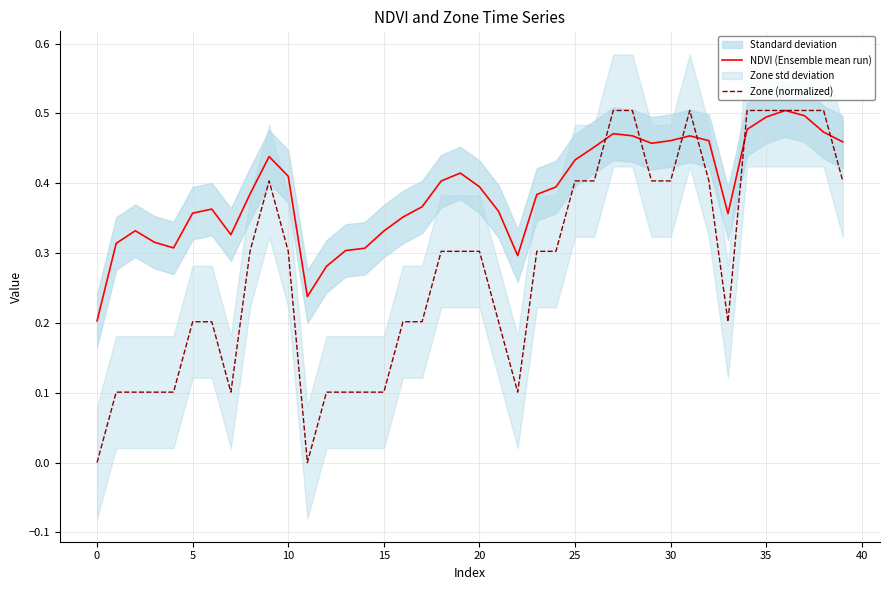

How many data points does each series have?

40